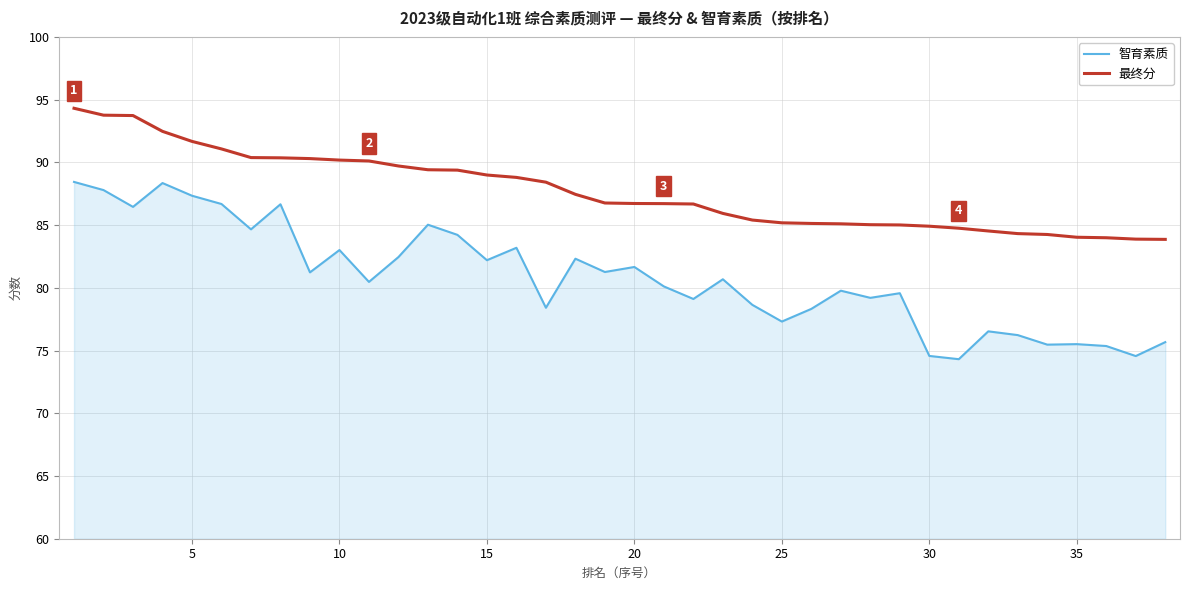

What is the difference between the maximum and minimum values in the 智育素质 series?

14.1